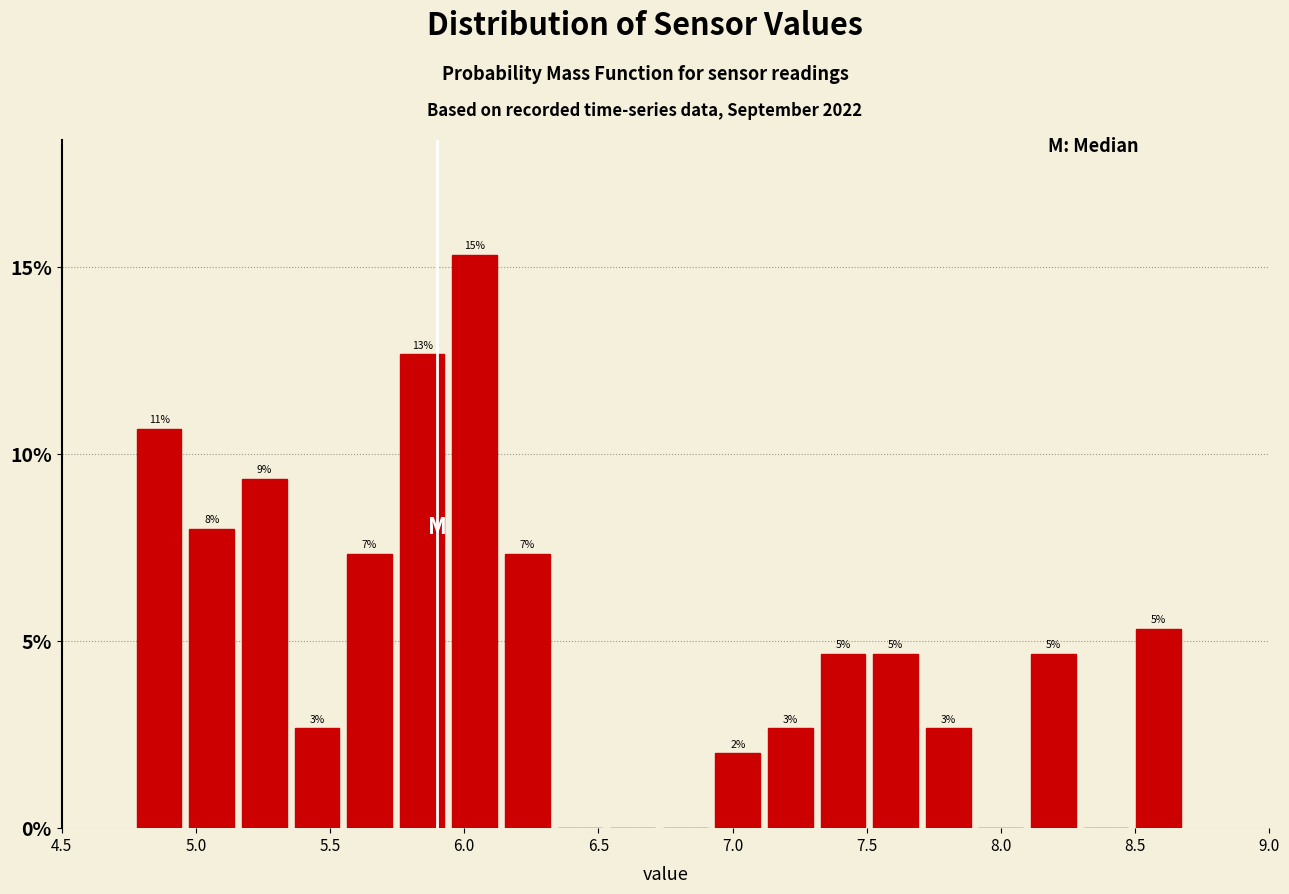

Read against the x-axis, roughly where is the centre of the tallest bar?

6.05